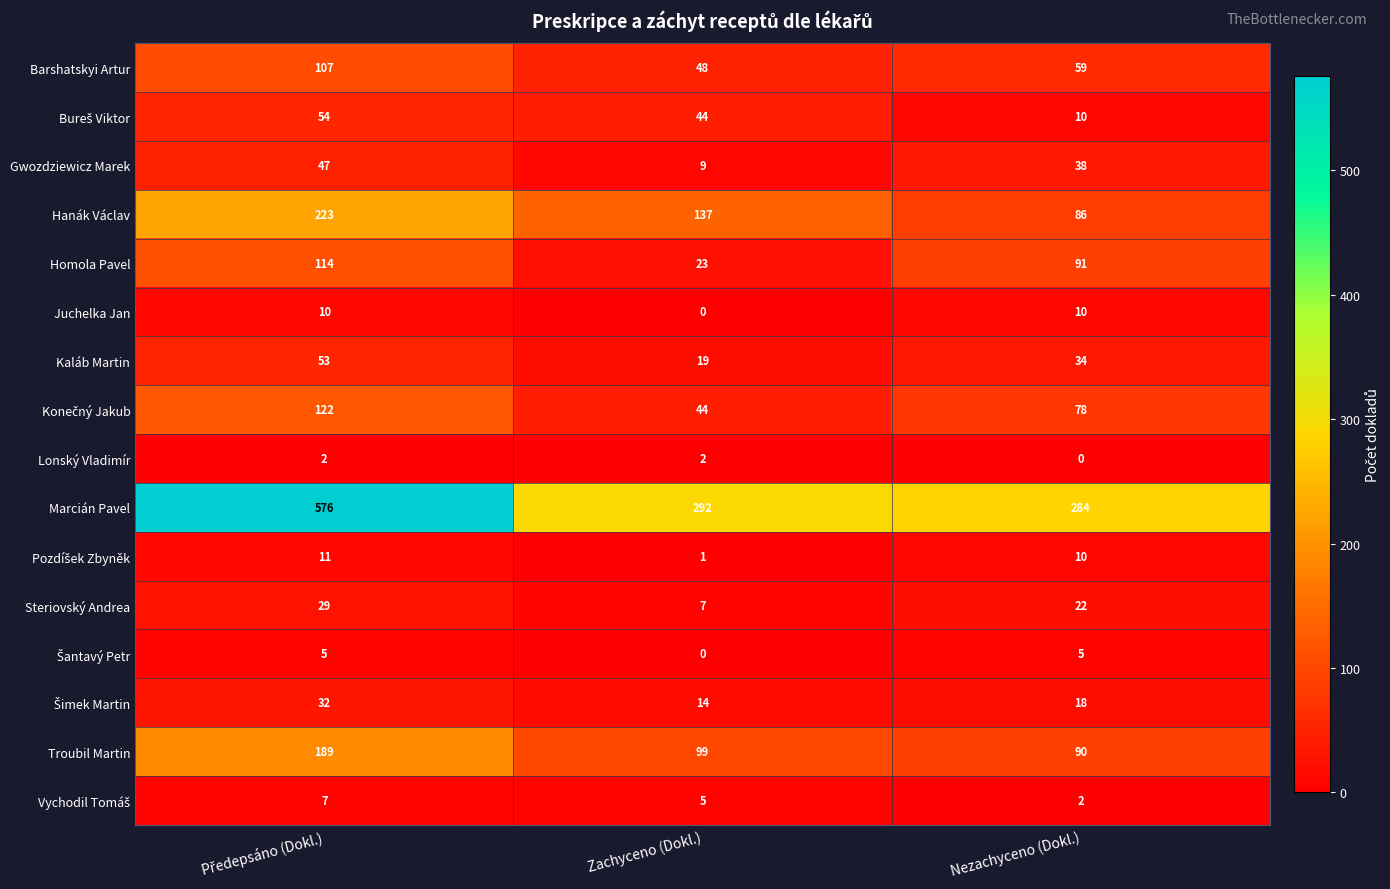

True or false: Hanák Václav has a value of 86 at Nezachyceno (Dokl.).

True